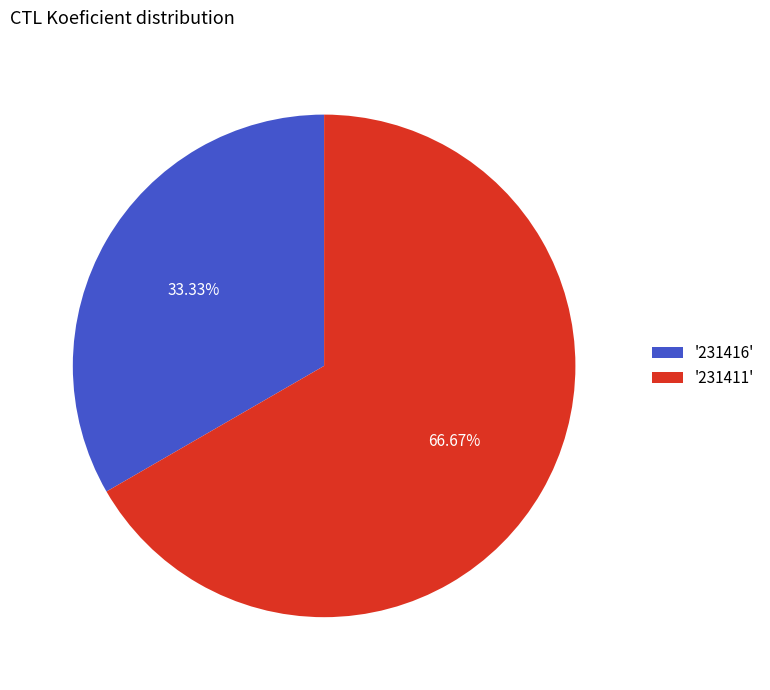

Combined, do '231411' and '231416' account for over 50%?

Yes